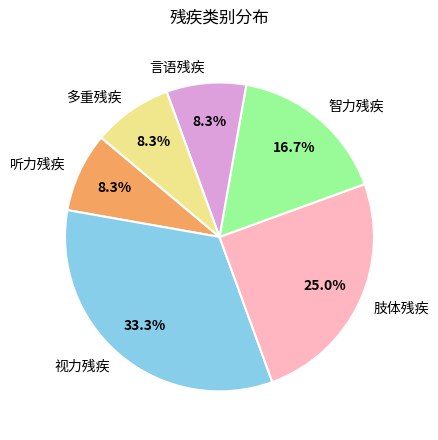

Is it true that 多重残疾 is 8% of the pie?

True